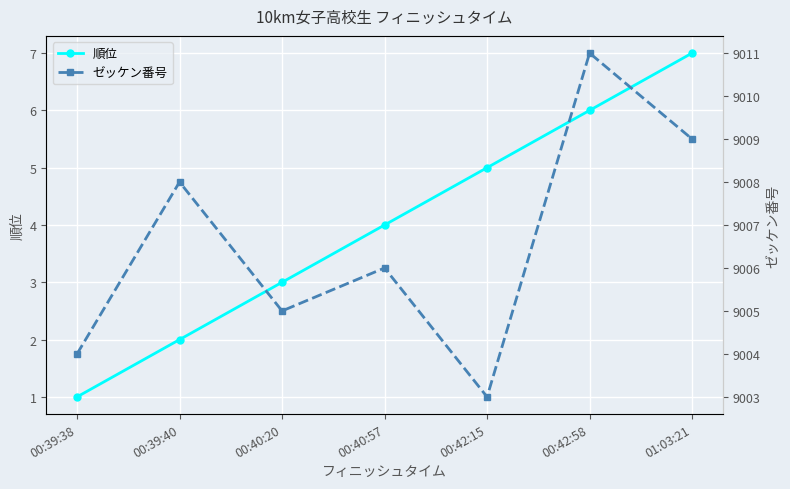

True or false: 順位 has a value of 2 at 00:40:20.

False